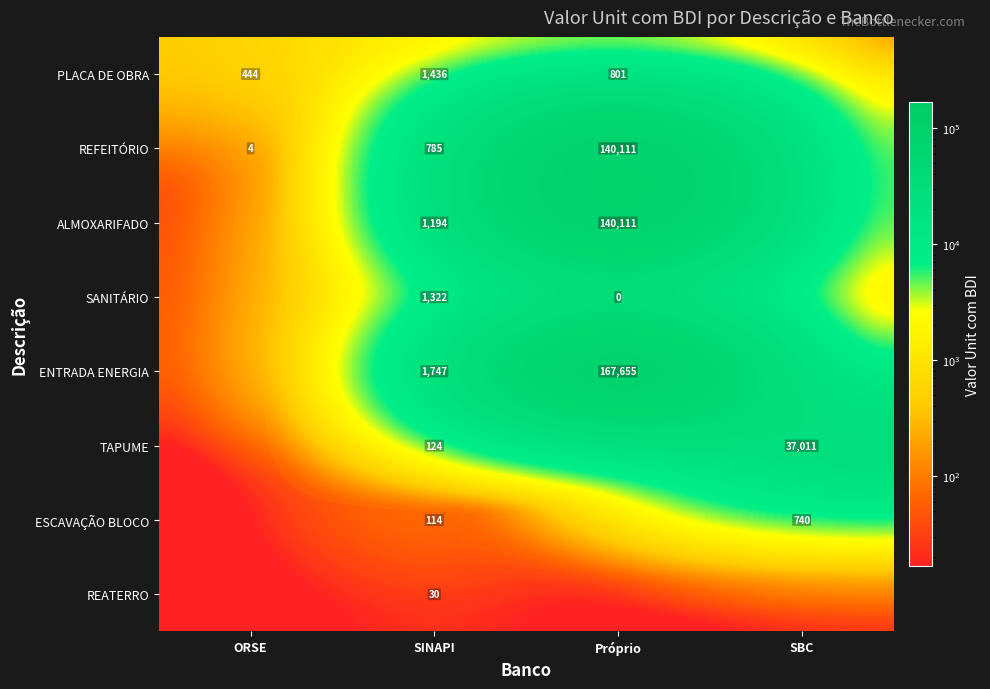

The value of REFEITÓRIO at ORSE is 1. True or false?

False